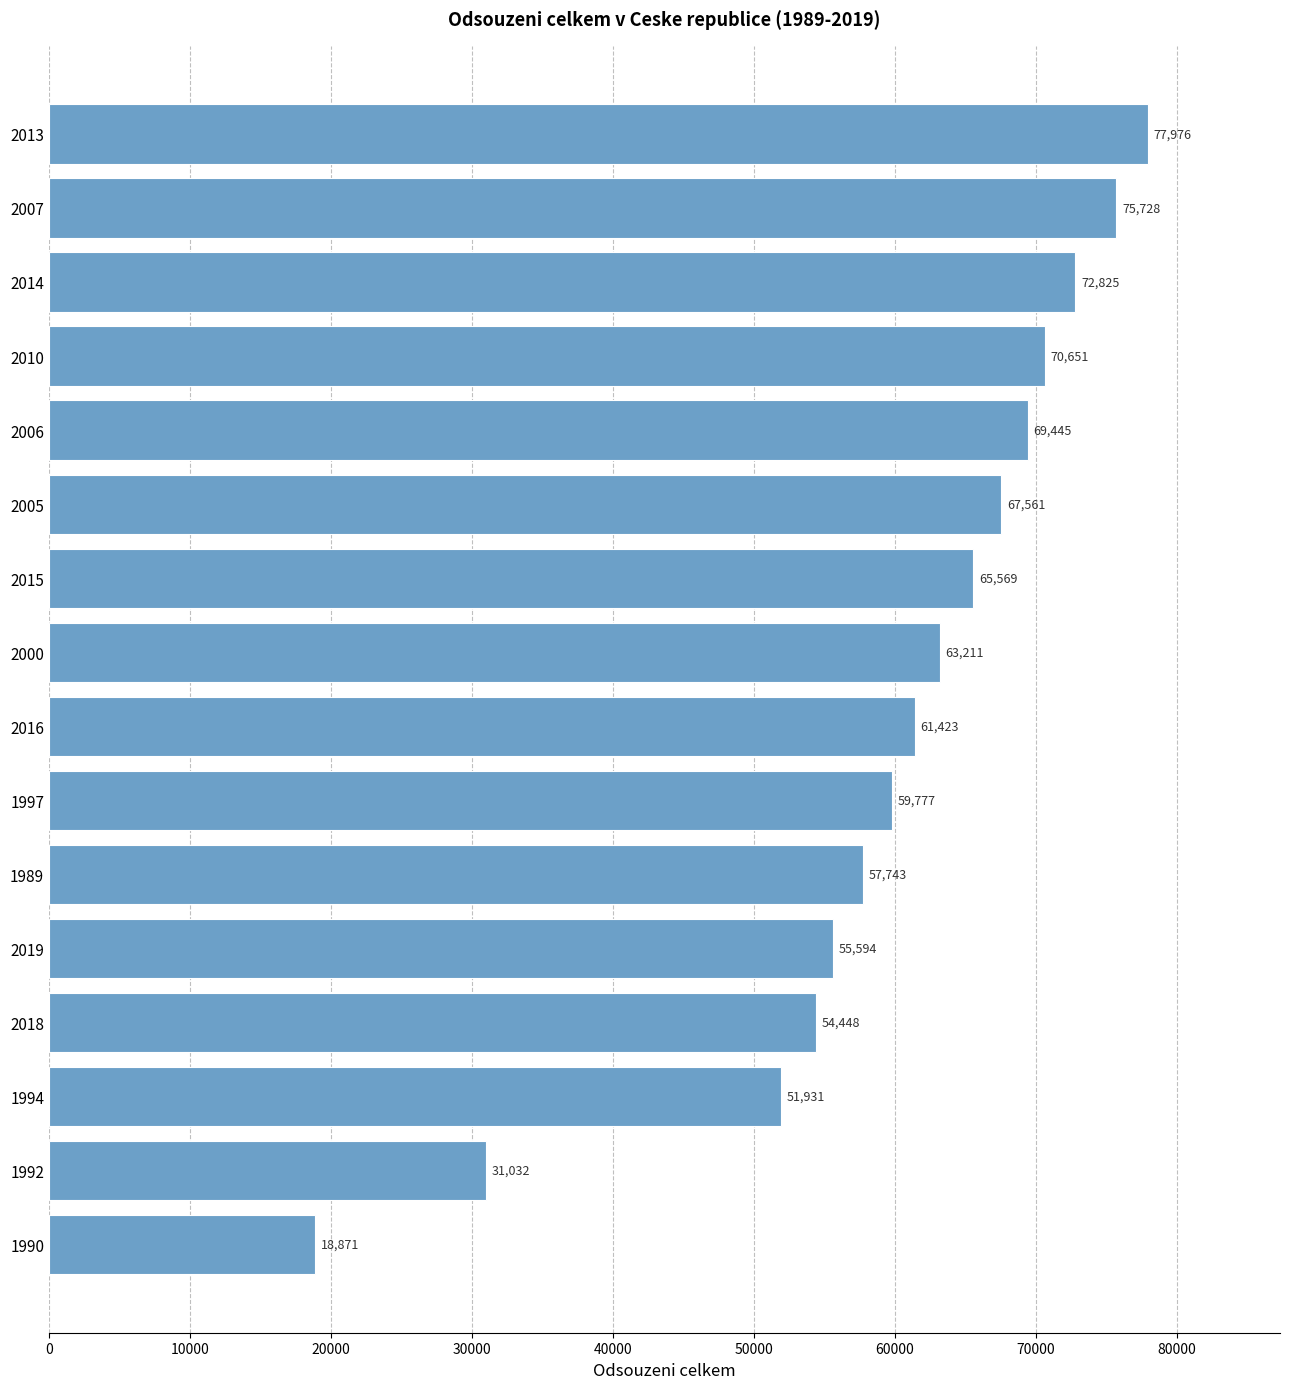

What is the sum of all values?

953785